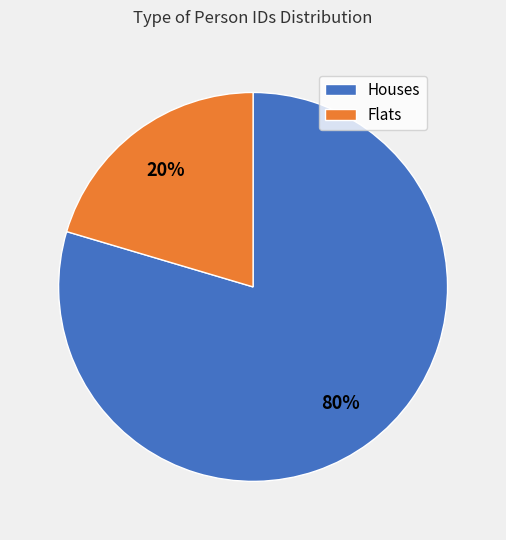

Does any single category account for the majority?

Yes